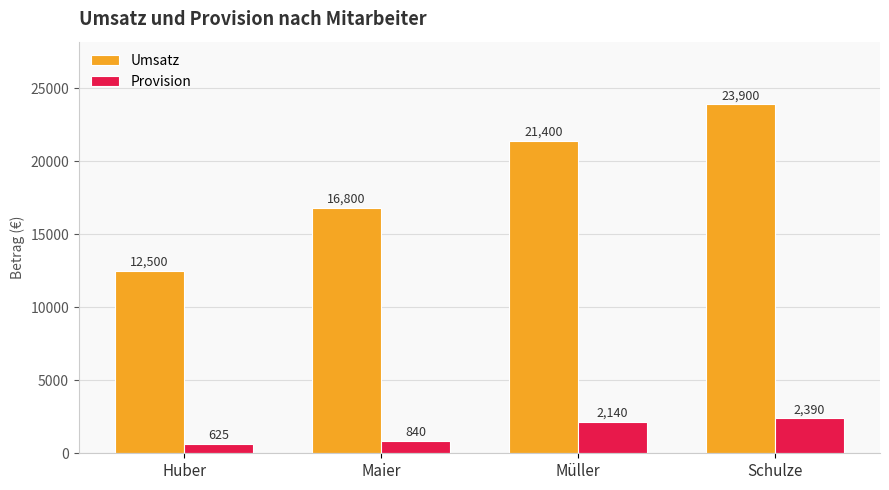

How many bars are there in each group?

2